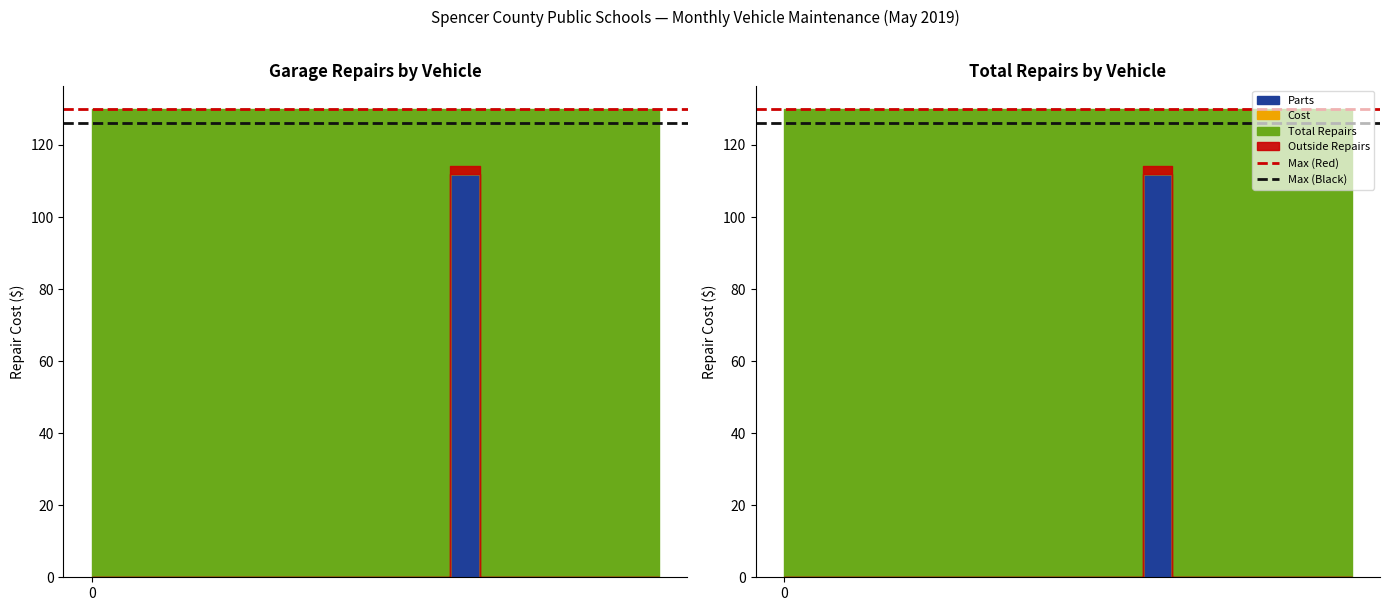

What is the value of the Max (Red) point at the 1st from the left?

130.0